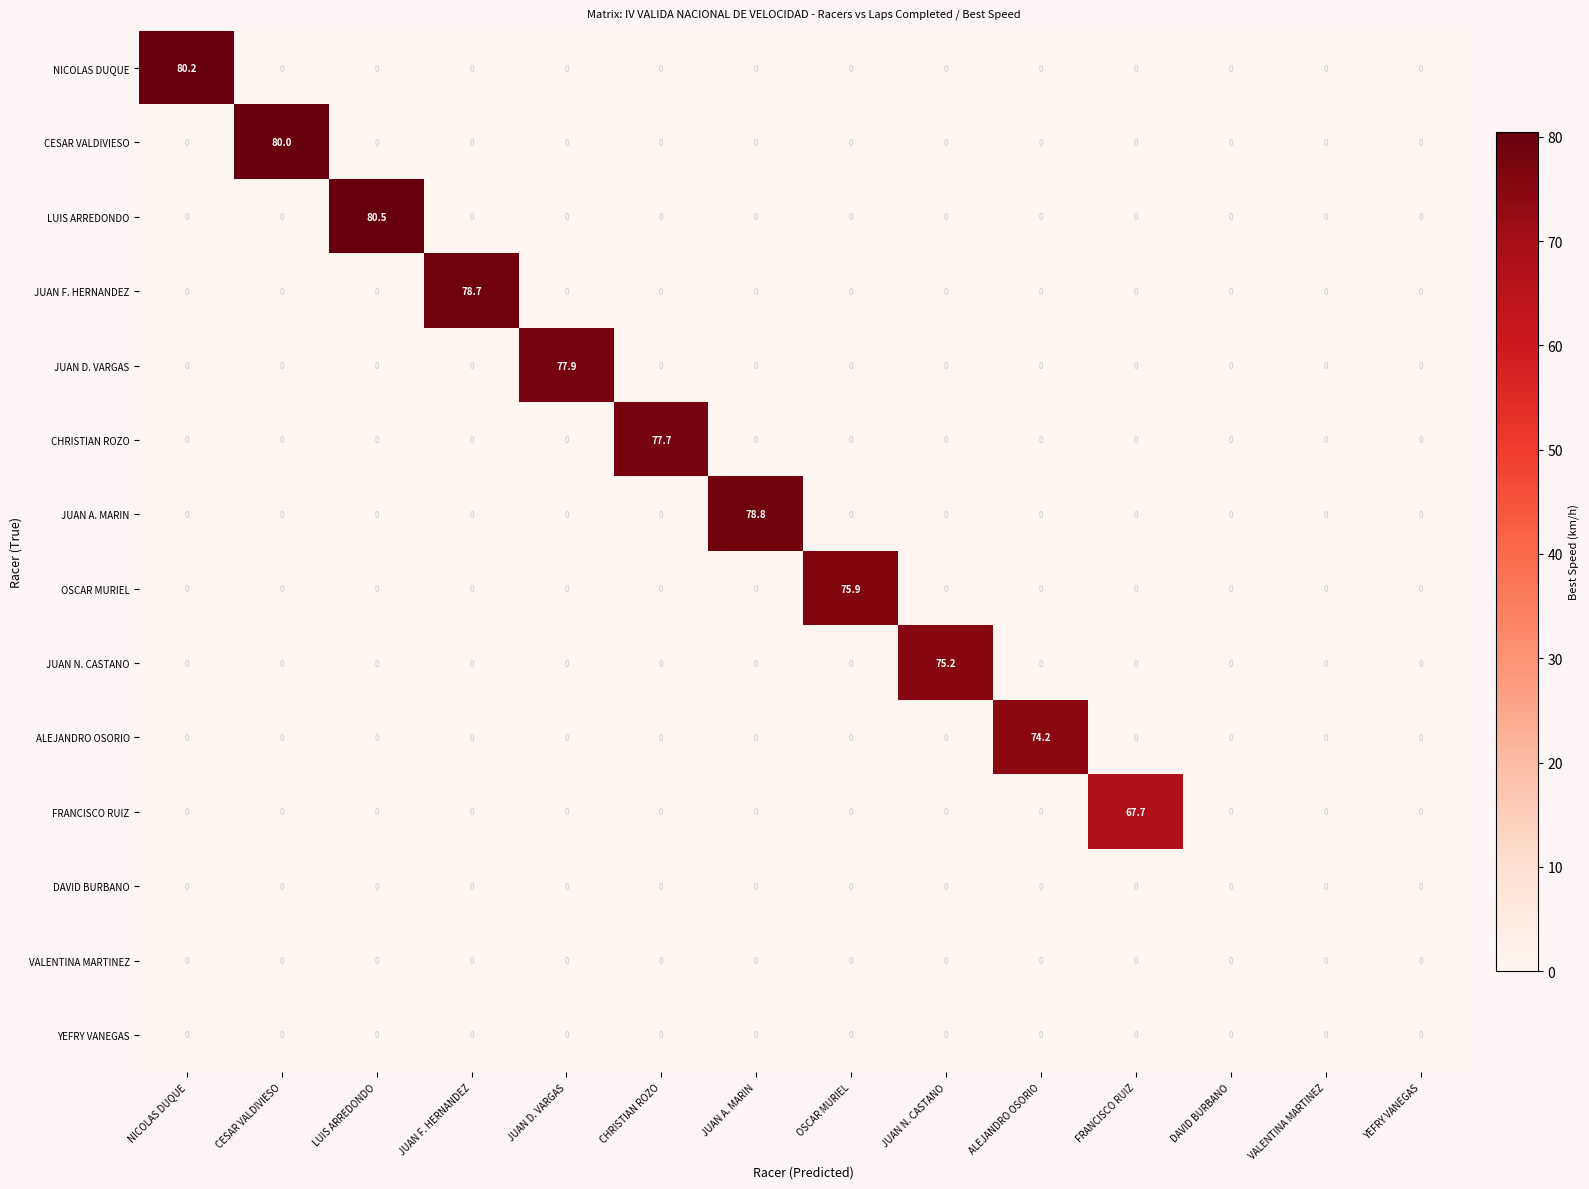

Is it true that JUAN A. MARIN equals 0.0 at LUIS ARREDONDO?

True